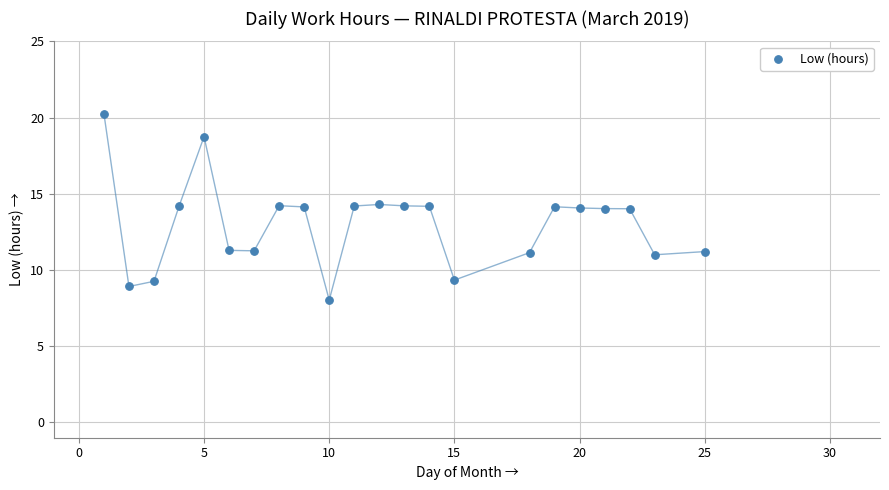

What is the range of Y values (max minus min)?

12.2